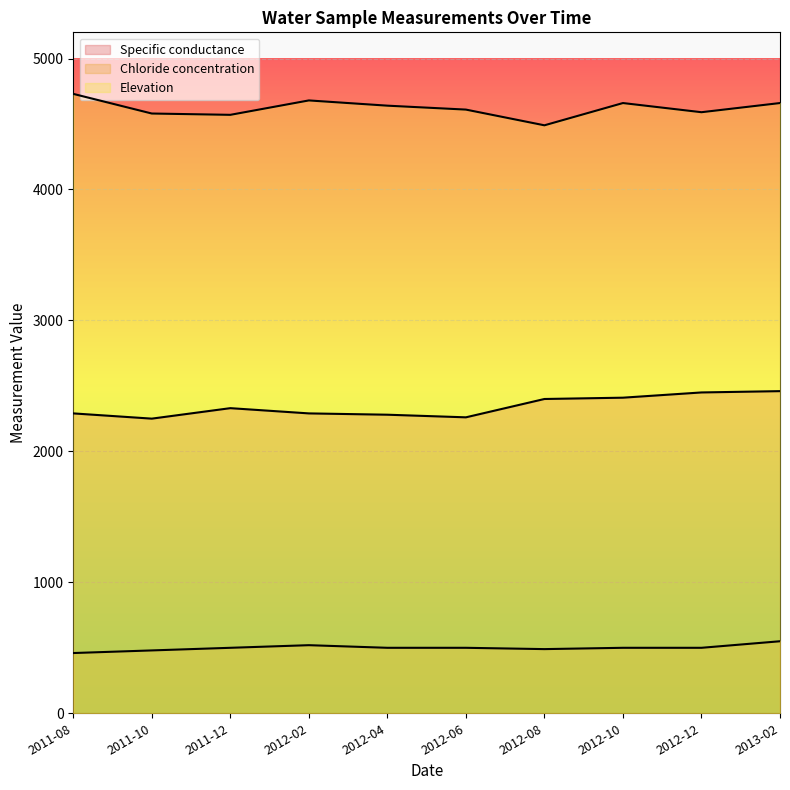

True or false: Chloride concentration and Specific conductance intersect in this chart.

False